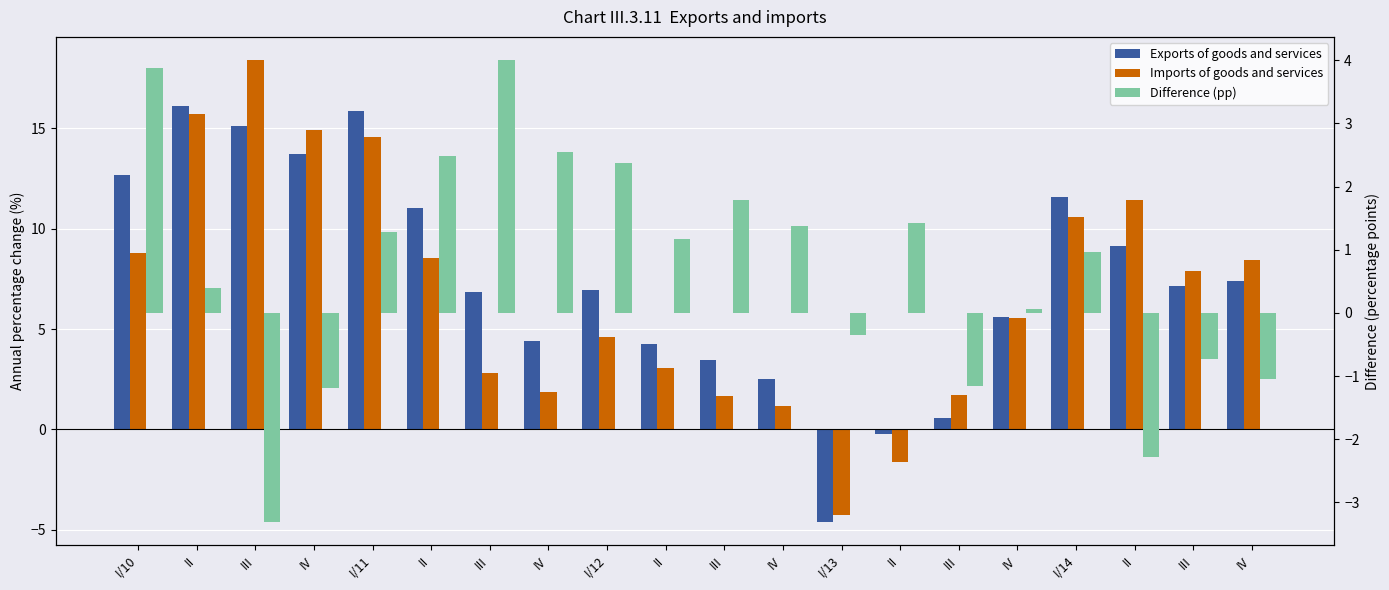

What are all the series names shown in the legend?

Exports of goods and services, Imports of goods and services, Difference (pp)